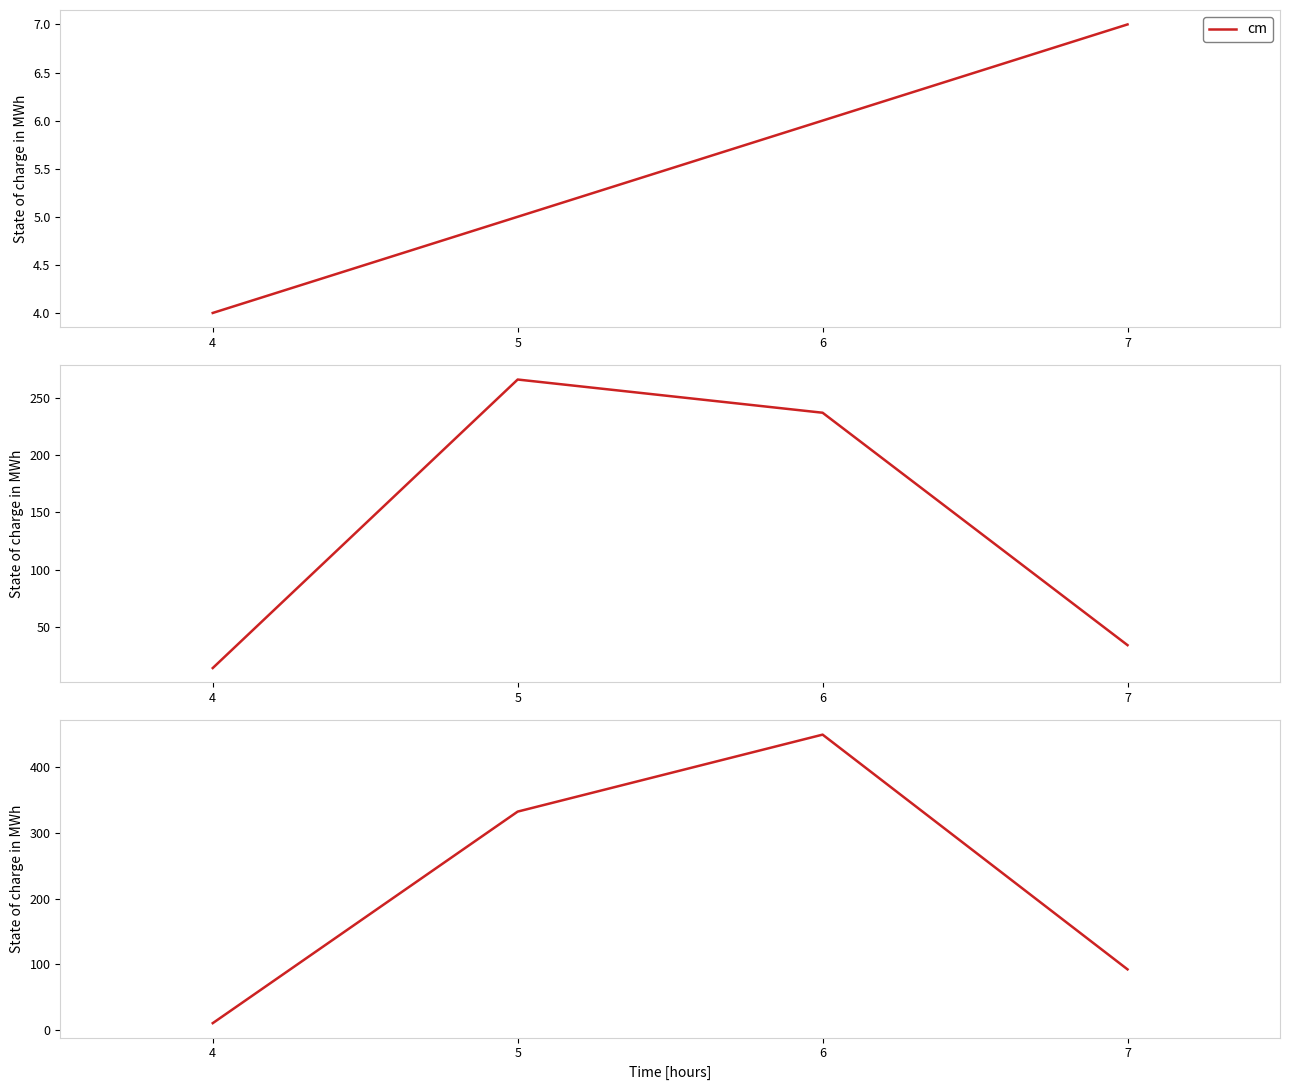

Is the value of produit_vtgr at 4 greater than the value of produit_nbre at 6?

No